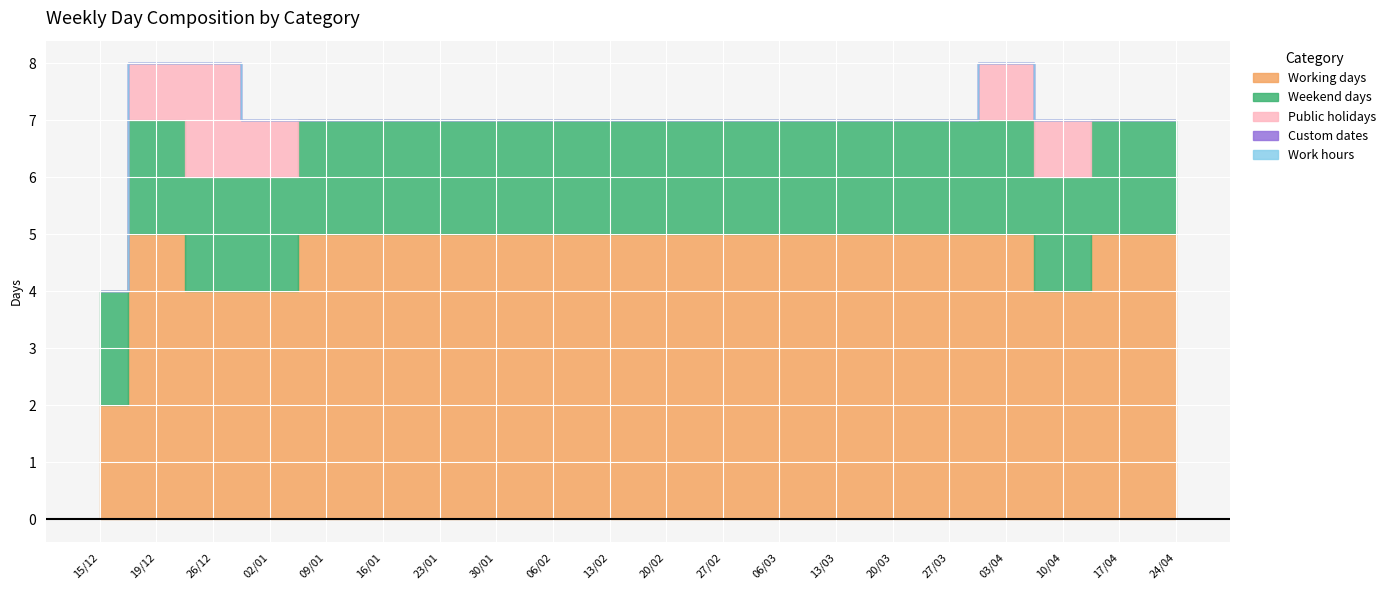

What is the label of the 8th point from the right?

06/03